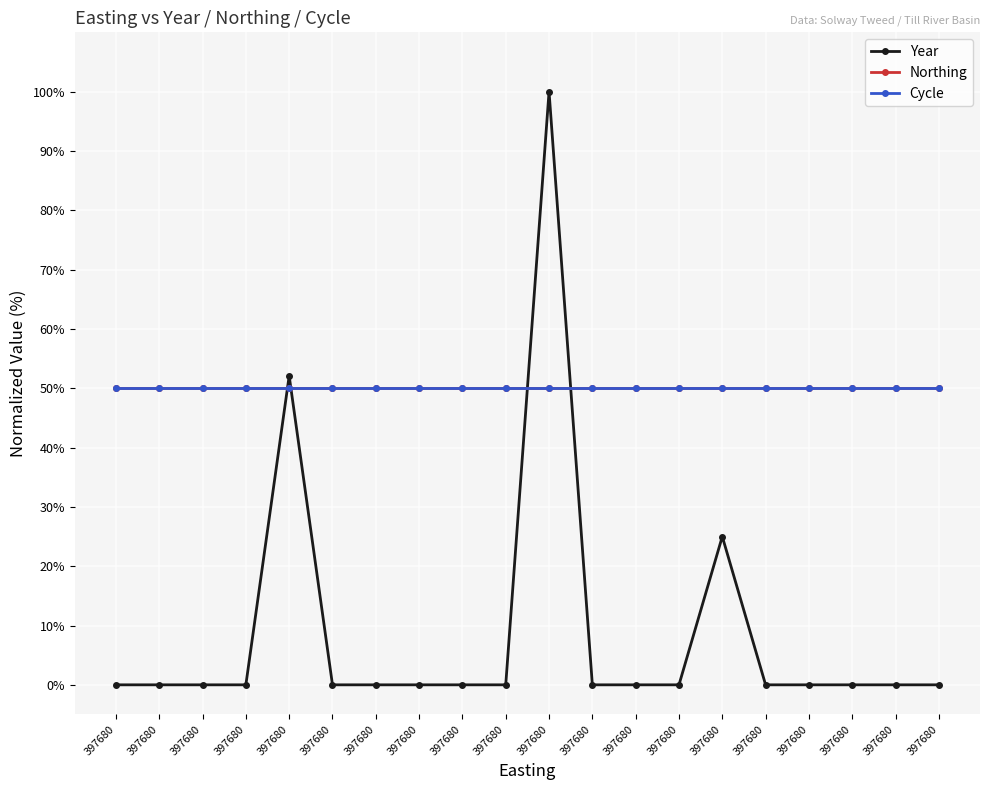

What is the maximum value for Northing?

50.0